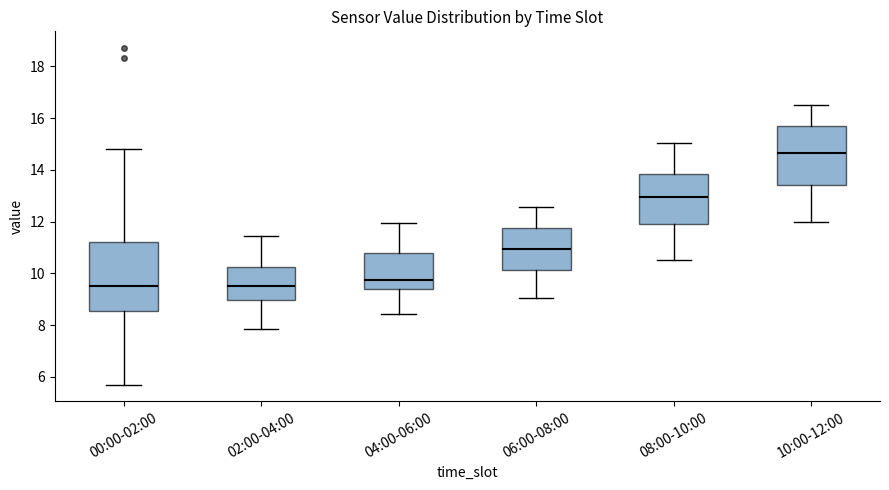

Which box is the tallest, from its lower edge to its upper edge?

00:00-02:00